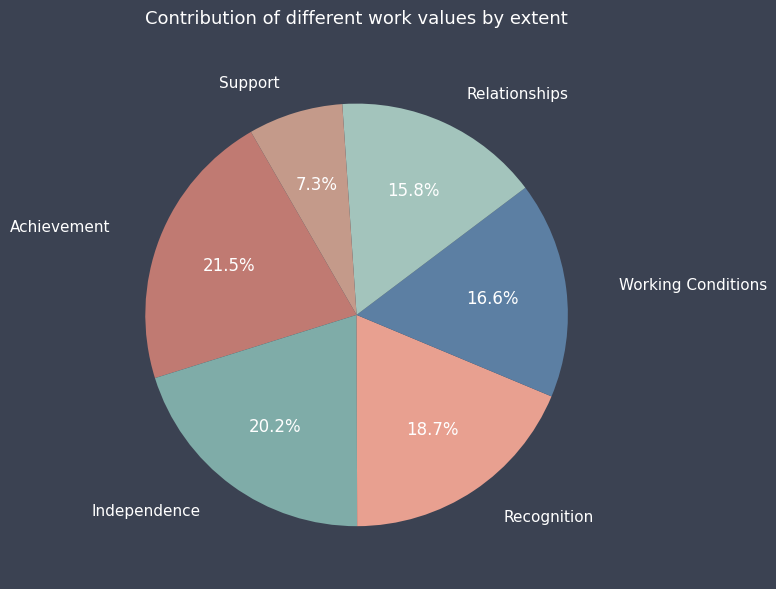

Which has a higher value, Working Conditions or Independence?

Independence